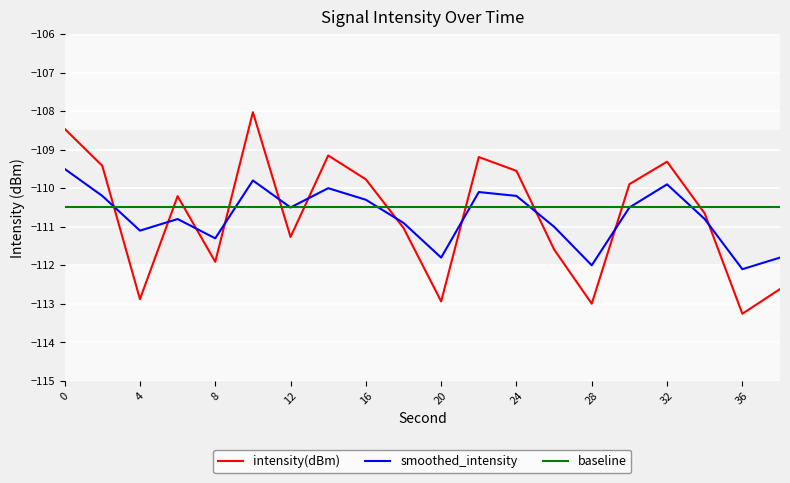

What is the maximum value shown in the chart?

-108.0